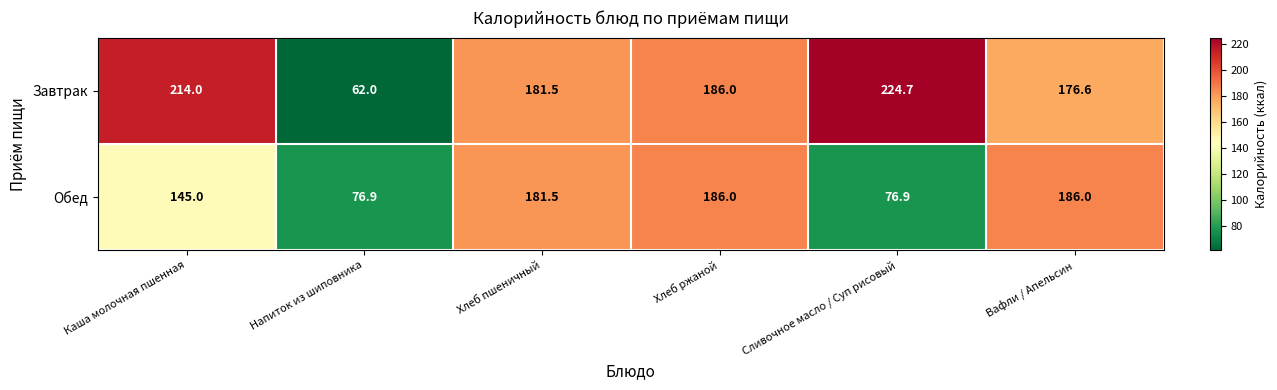

Rank the series at Напиток из шиповника from lowest to highest value.

Завтрак, Обед